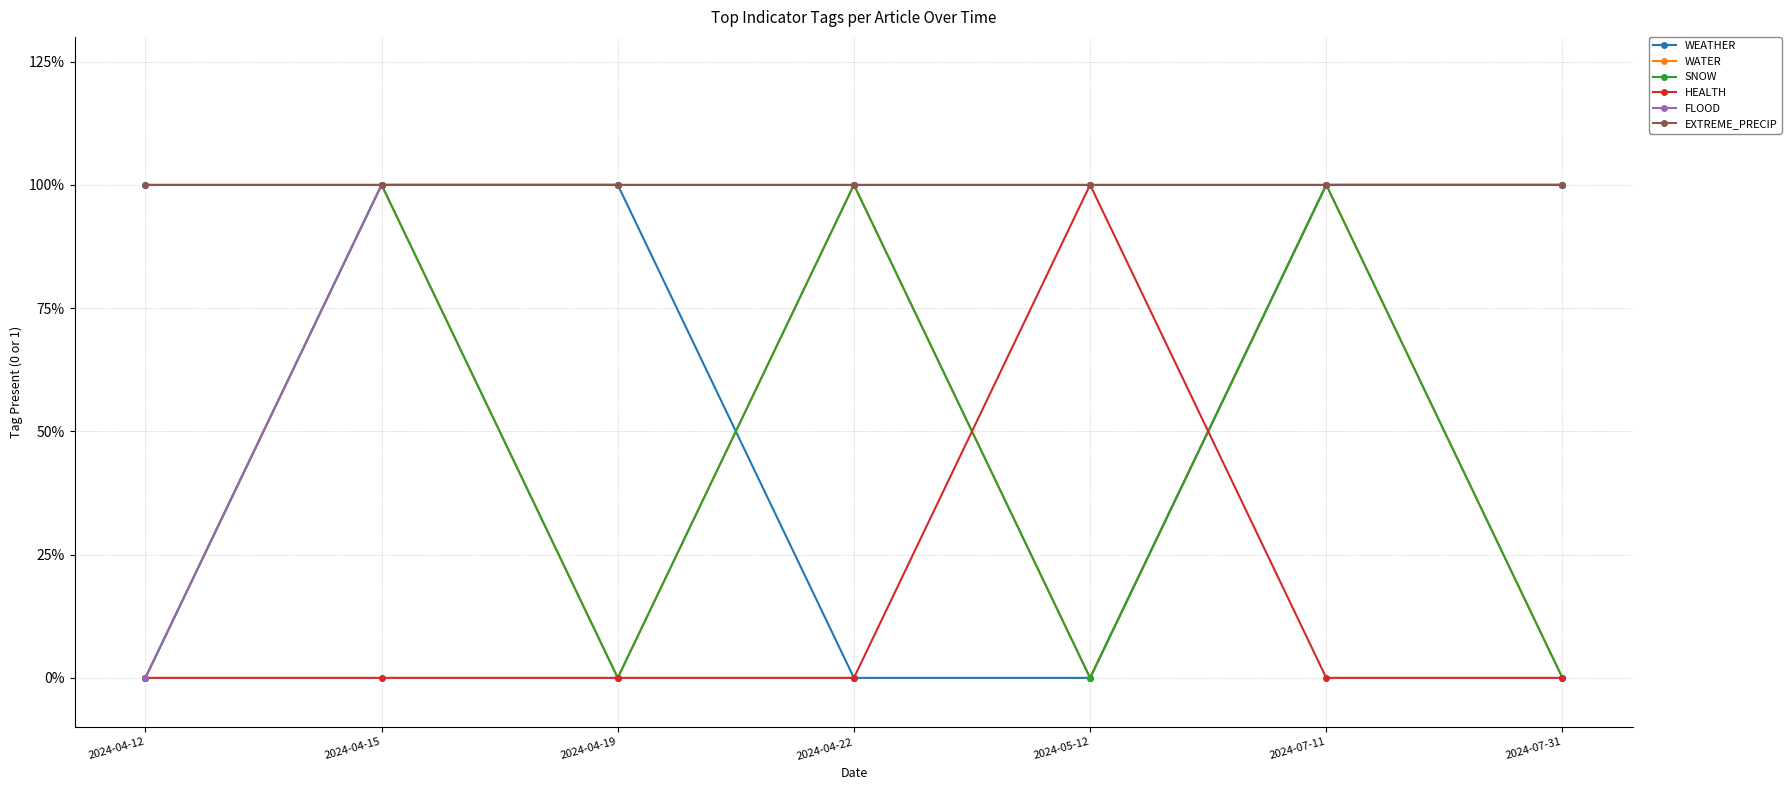

Does the chart have visible grid lines?

Yes